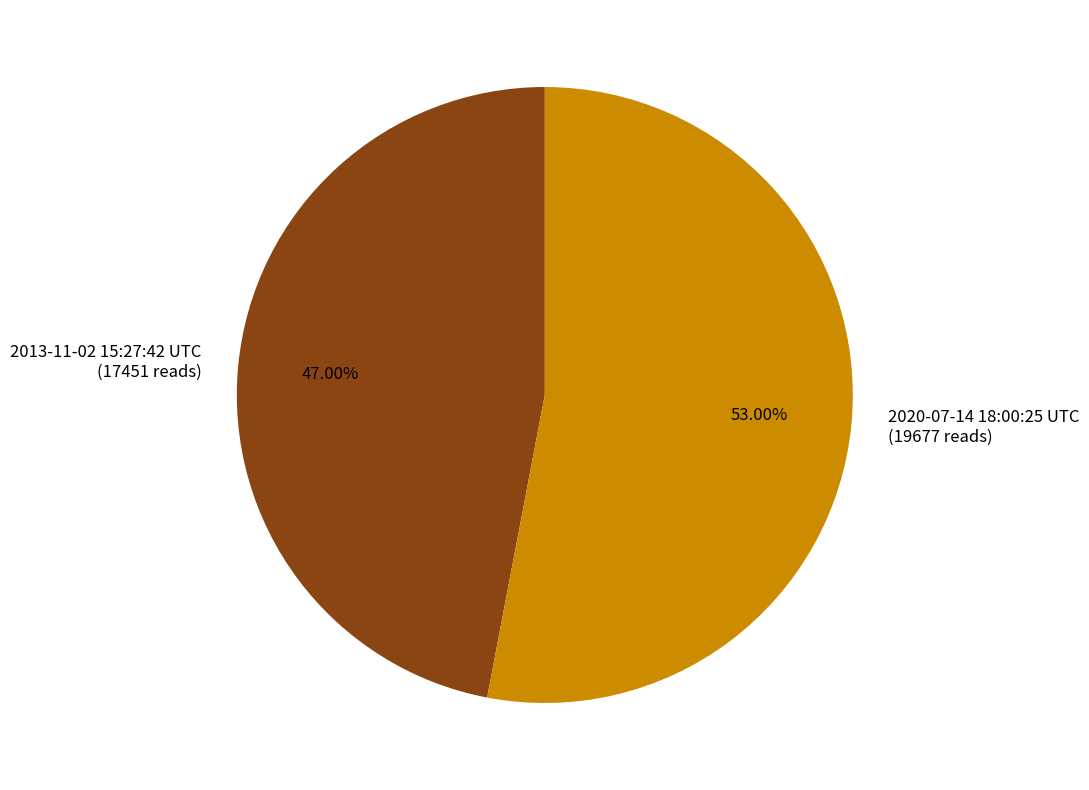

True or false: 2020-07-14 18:00:25 UTC accounts for 47% of the total.

False